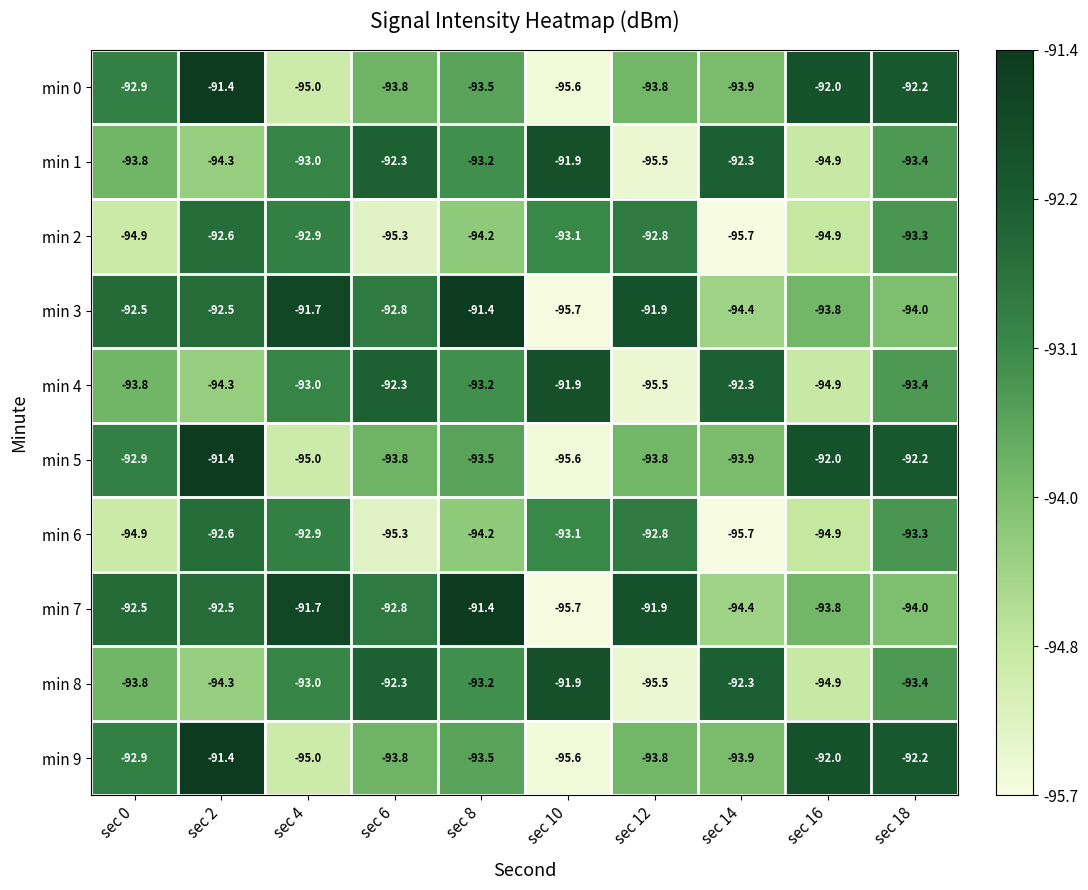

Is the value of min 8 at sec 16 greater than the value of min 6 at sec 12?

No